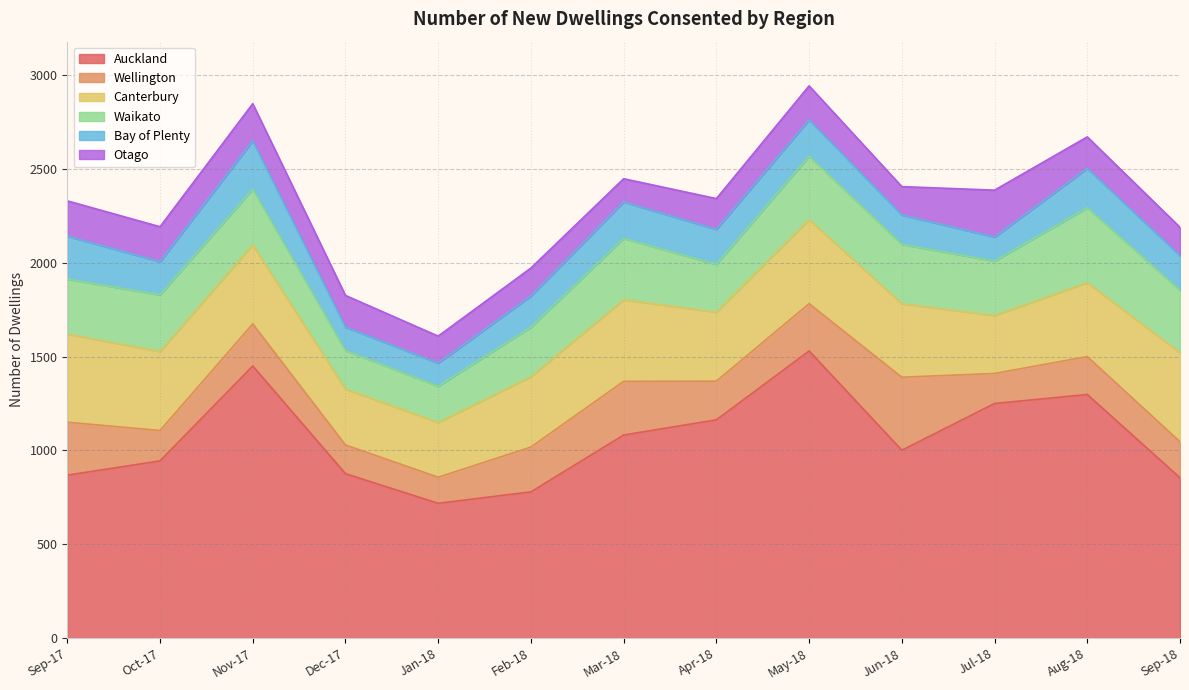

Rank the categories by Bay of Plenty value from lowest to highest.

Jan-18, Dec-17, Jul-18, Jun-18, Feb-18, Oct-17, Sep-18, Apr-18, Mar-18, May-18, Aug-18, Sep-17, Nov-17